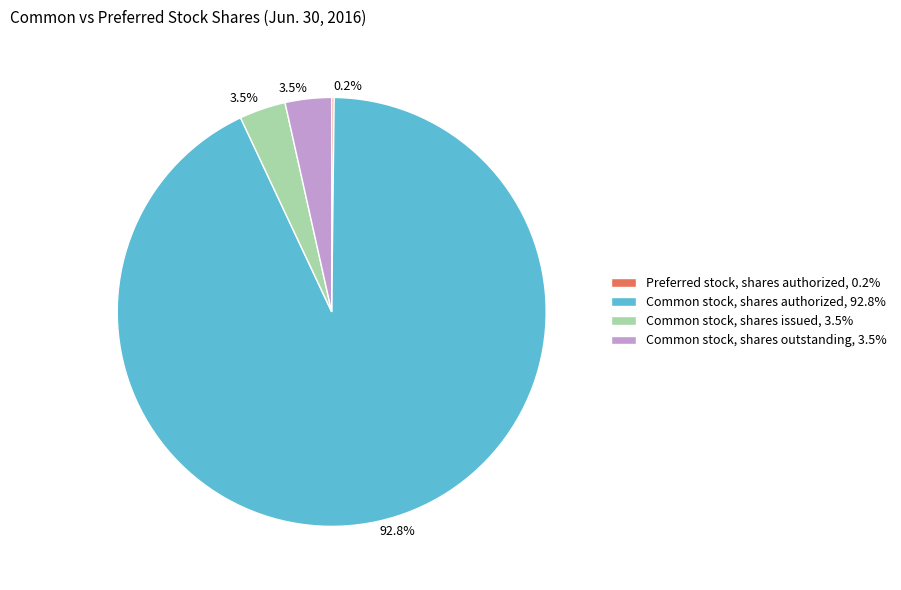

To the nearest percent, what is the average slice percentage?

25%